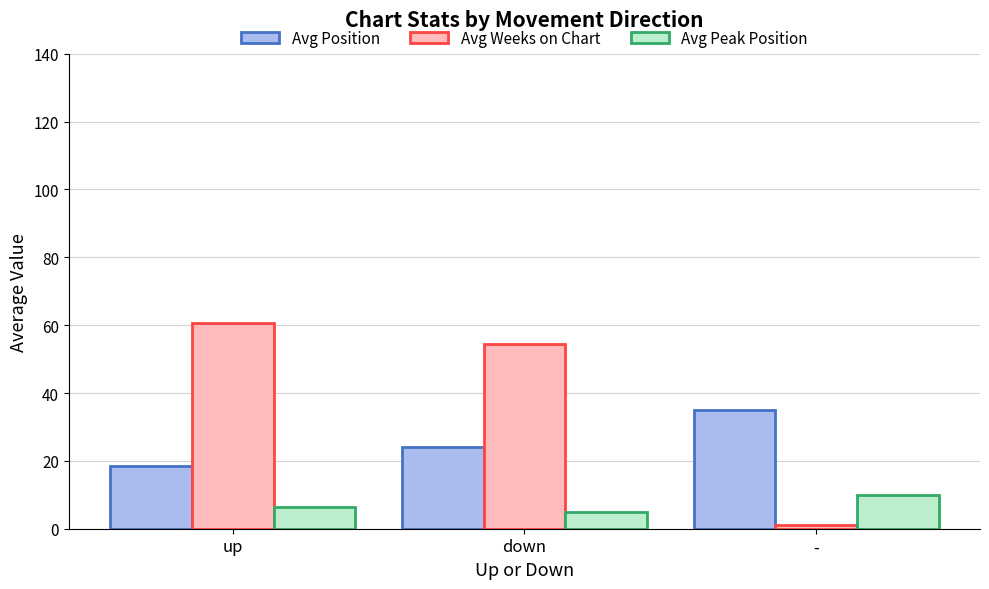

True or false: Avg Weeks on Chart has a value of 82.2 at up.

False